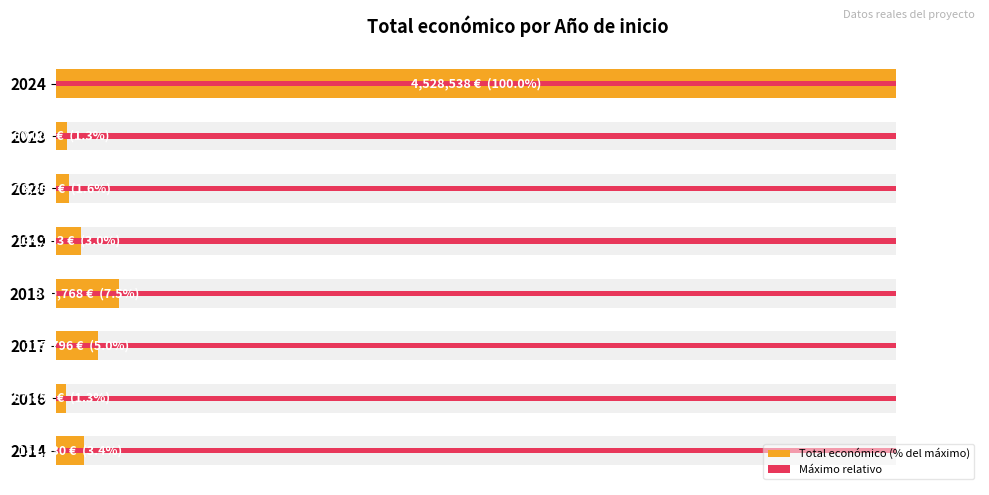

Which series has the largest range (max minus min)?

Total económico (% del máximo)